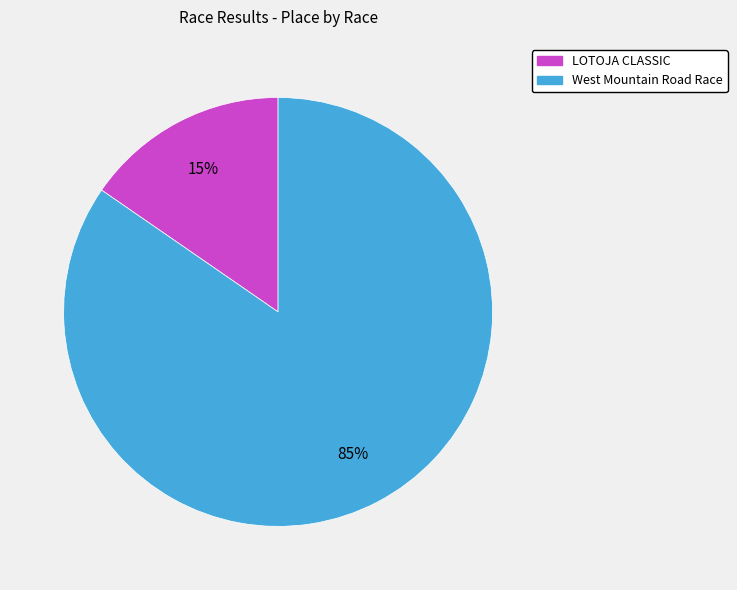

What is the largest slice in the pie chart?

West Mountain Road Race